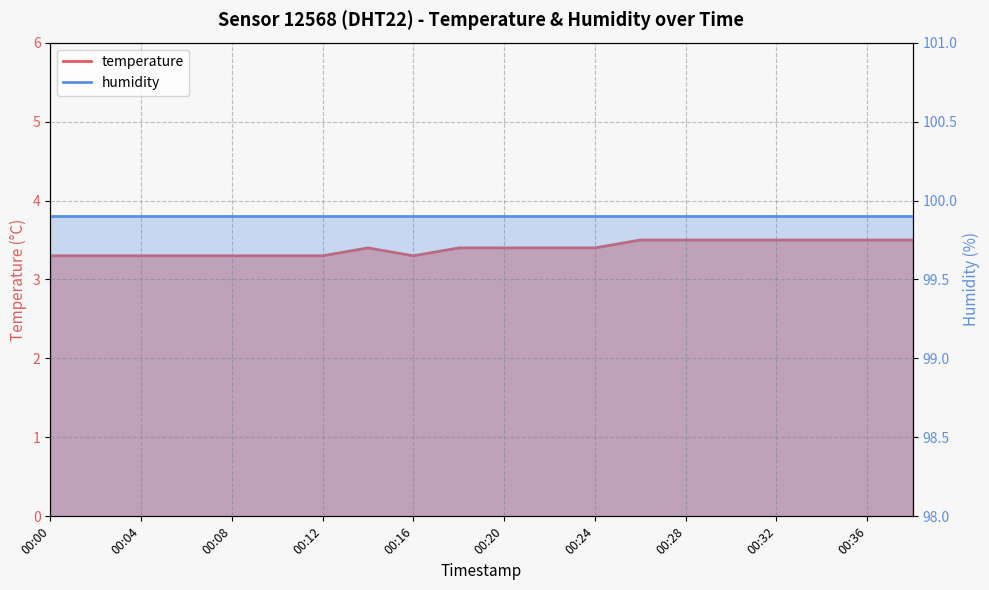

Which has a higher value, 00:16 or 00:36?

00:36